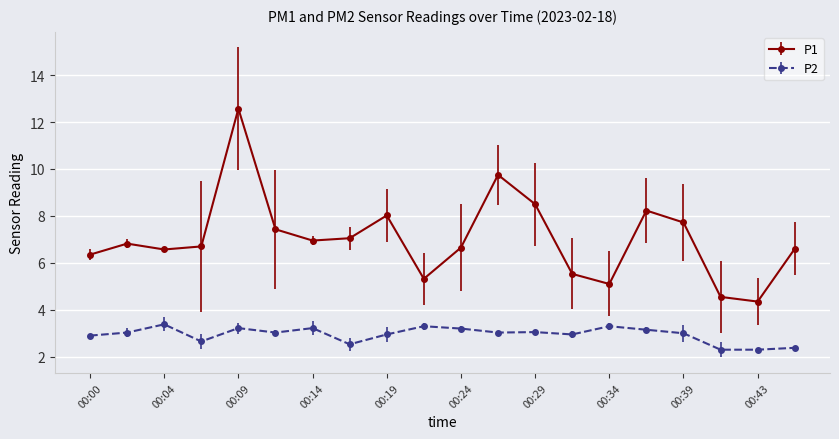

At how many categories does at least one series exceed 6?

15